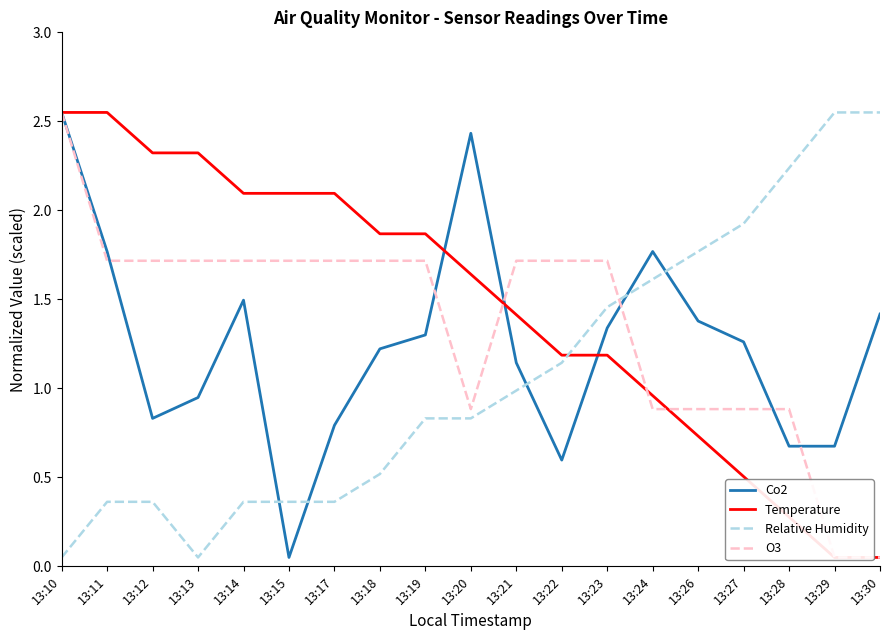

Read the O3 value at 13:19.

1.7